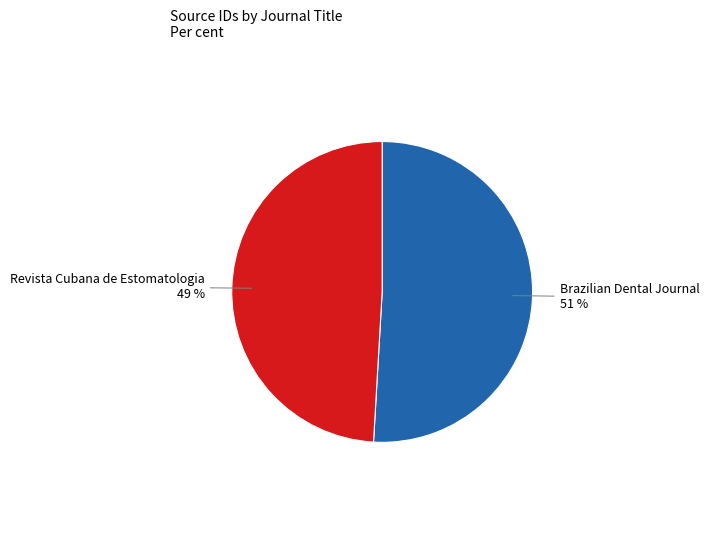

Does any single category account for the majority?

Yes